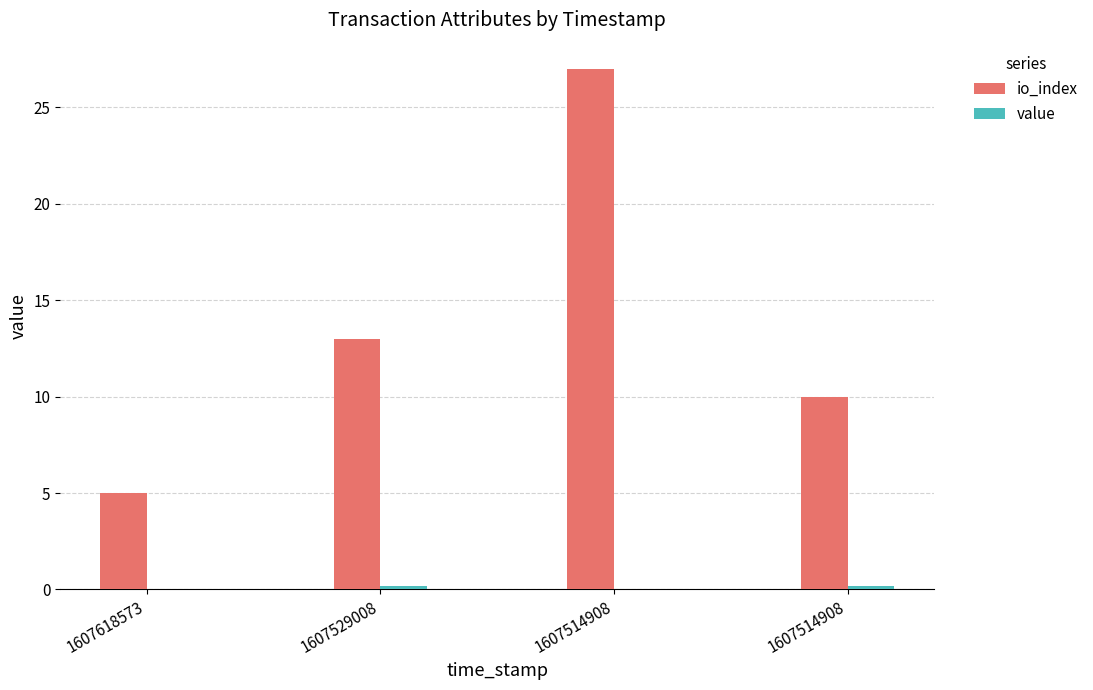

Which series has the largest total across all categories?

io_index